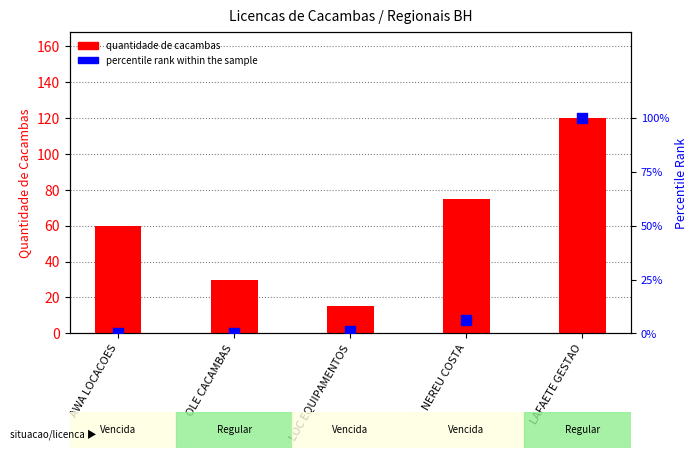

What are all the series names shown in the legend?

quantidade de cacambas, percentile rank within the sample